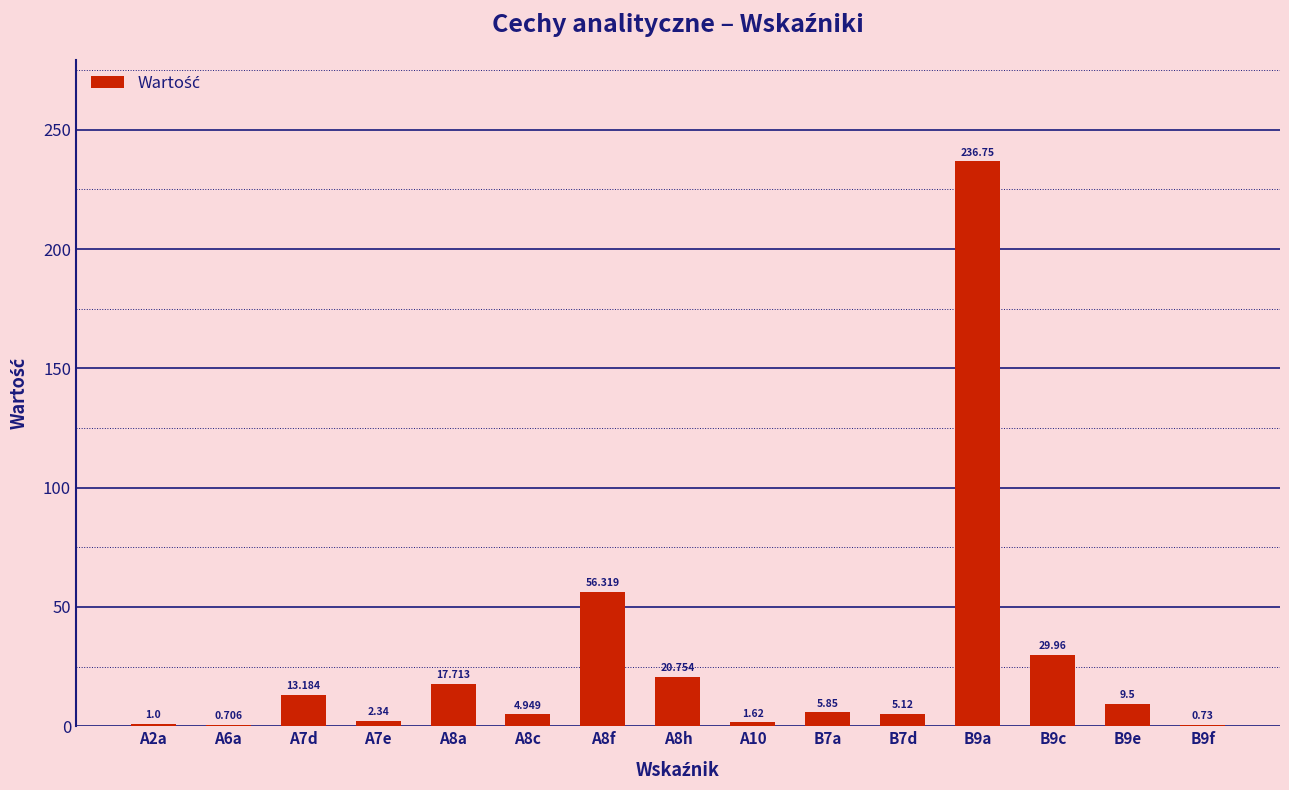

What is the average value?

27.1